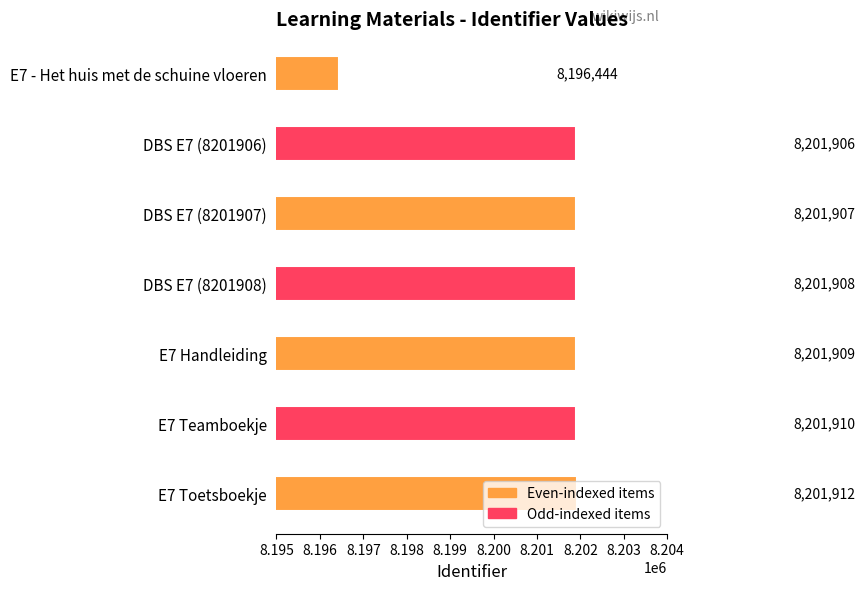

At which label is the value closest to 8199178?

DBS E7 (8201906)